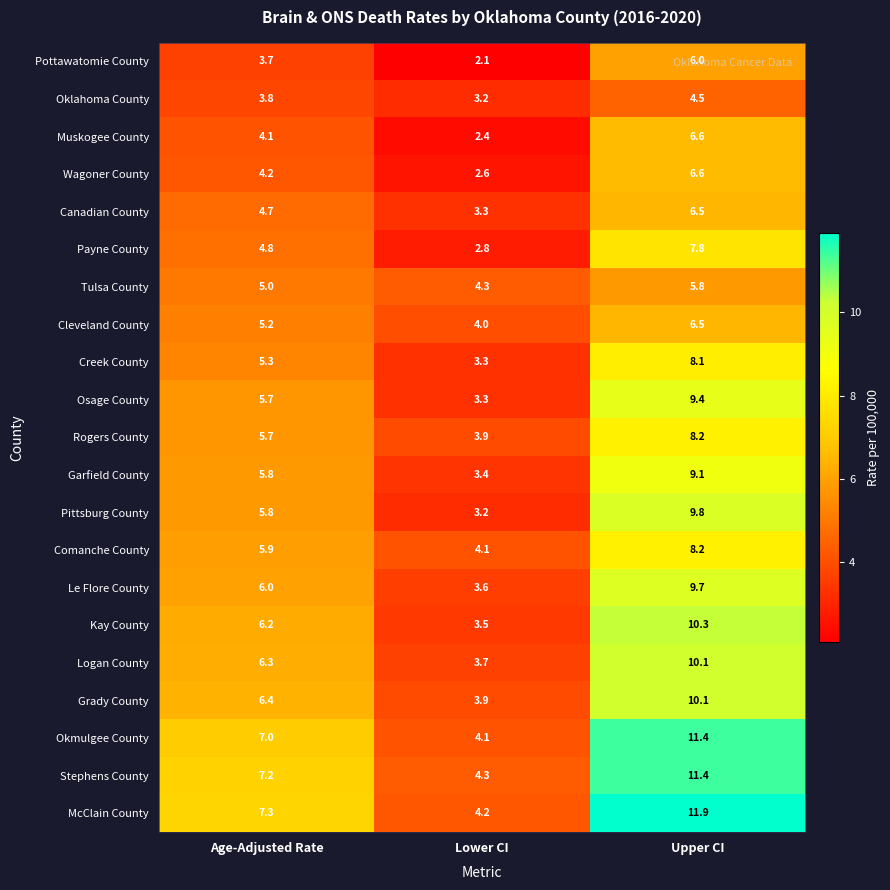

What is the difference between the maximum and minimum values in the Oklahoma County series?

1.3